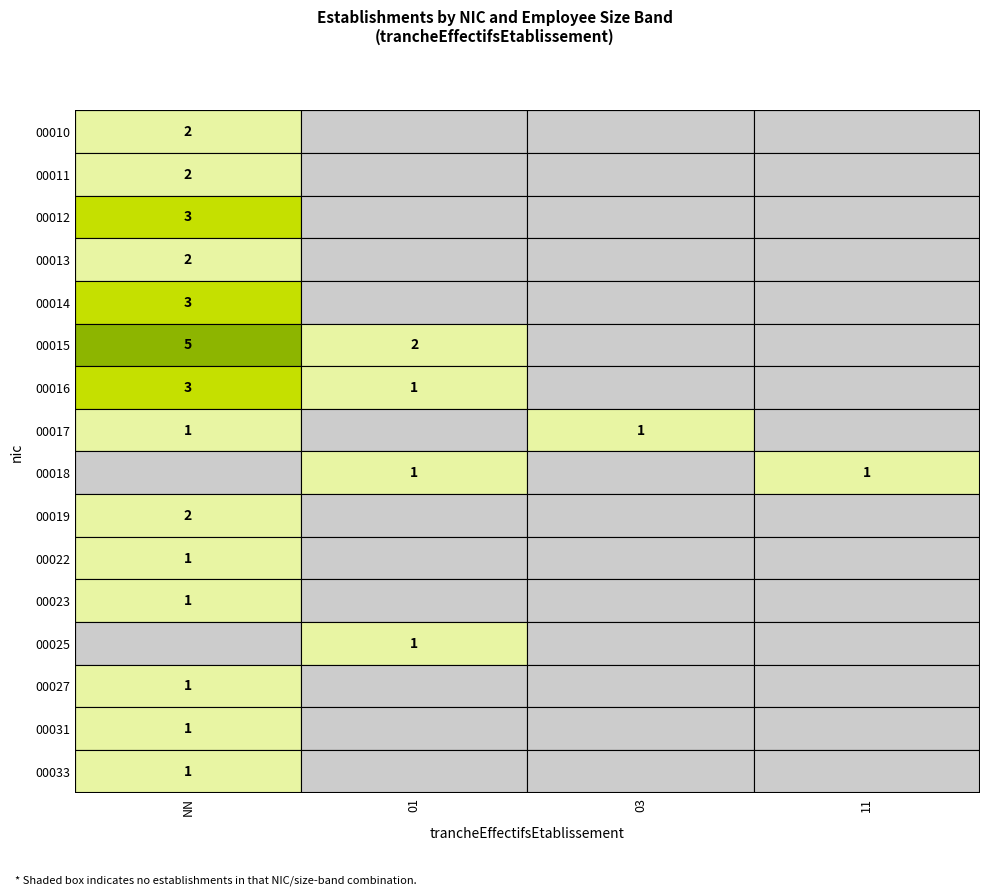

At which label is 00033 closest to 0?

01